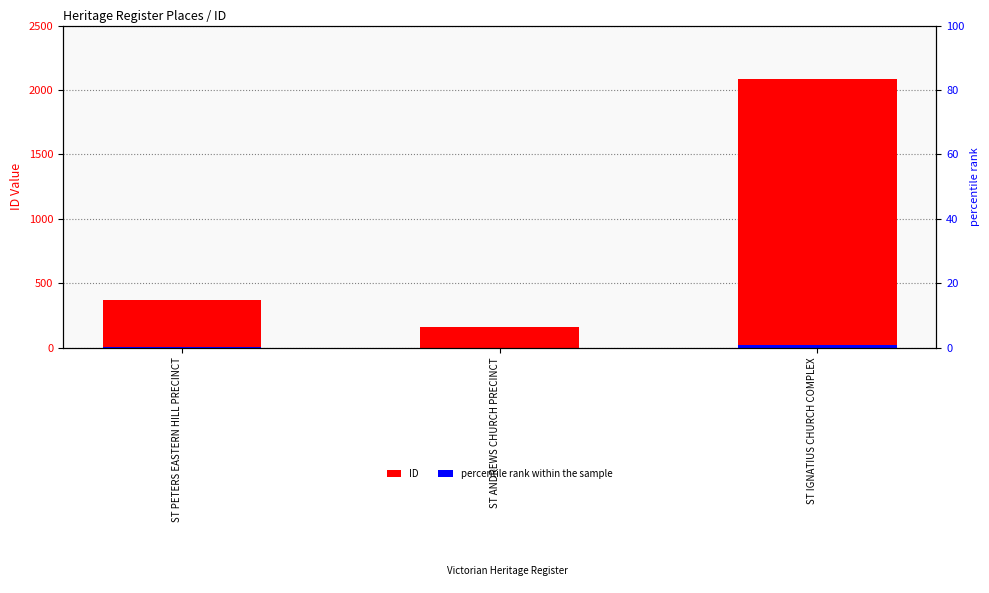

Reading right to left, transcribe all the data shown in this chart.

ID: ST IGNATIUS CHURCH COMPLEX=2085	ST ANDREWS CHURCH PRECINCT=160	ST PETERS EASTERN HILL PRECINCT=368
percentile rank within the sample: ST IGNATIUS CHURCH COMPLEX=20	ST ANDREWS CHURCH PRECINCT=1	ST PETERS EASTERN HILL PRECINCT=3